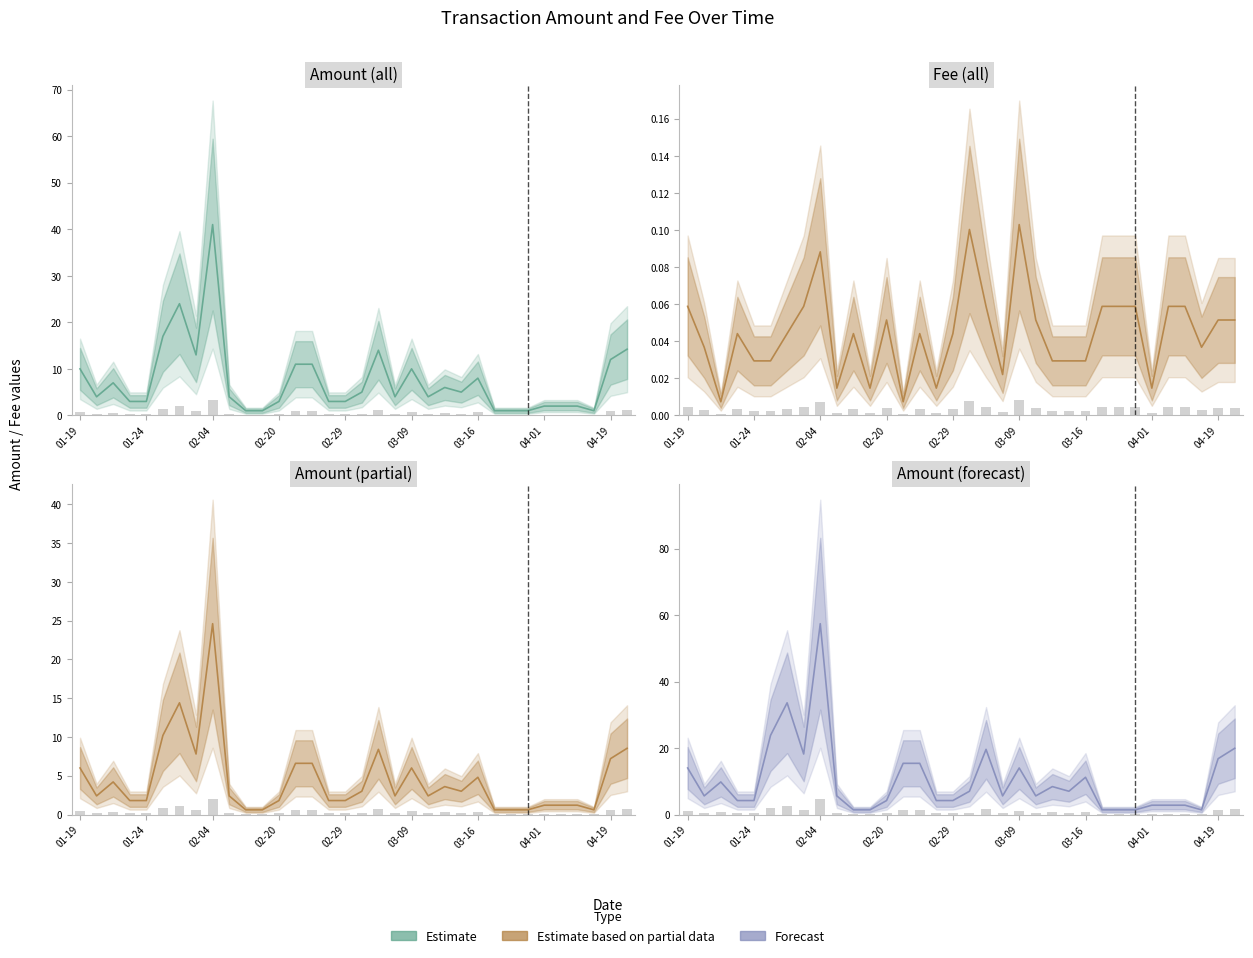

What is the approximate value of Amount (forecast) at 17?

7.0